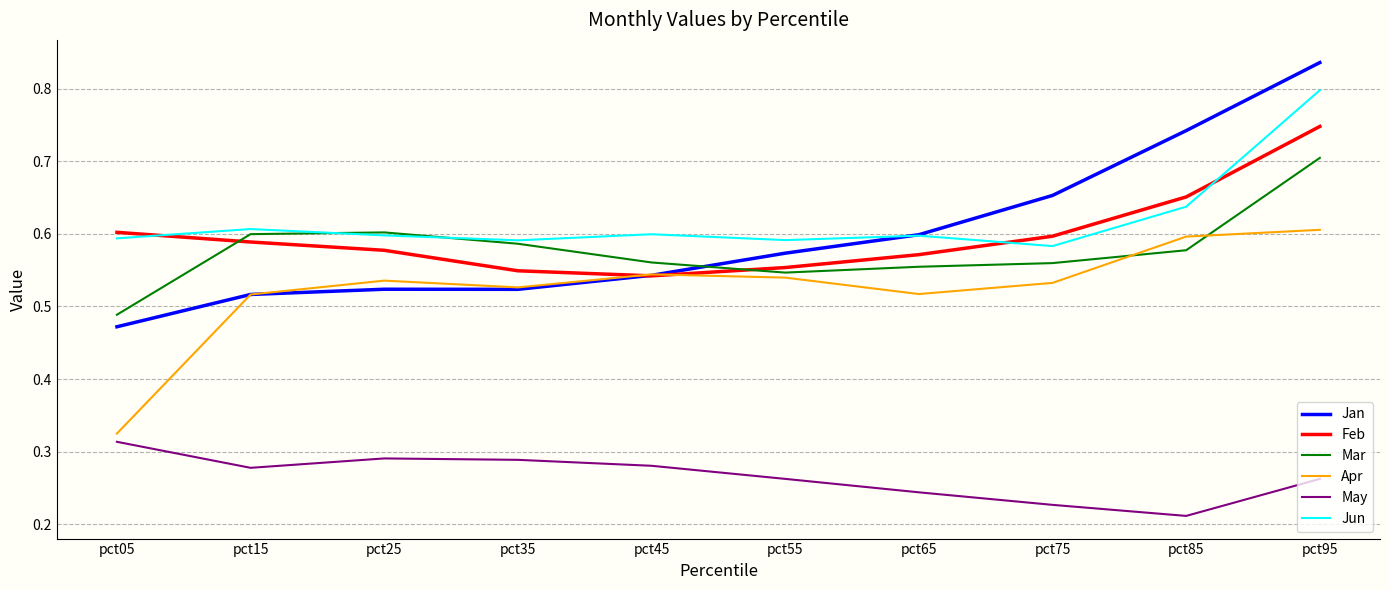

Which category has the highest value in the Feb series?

pct95